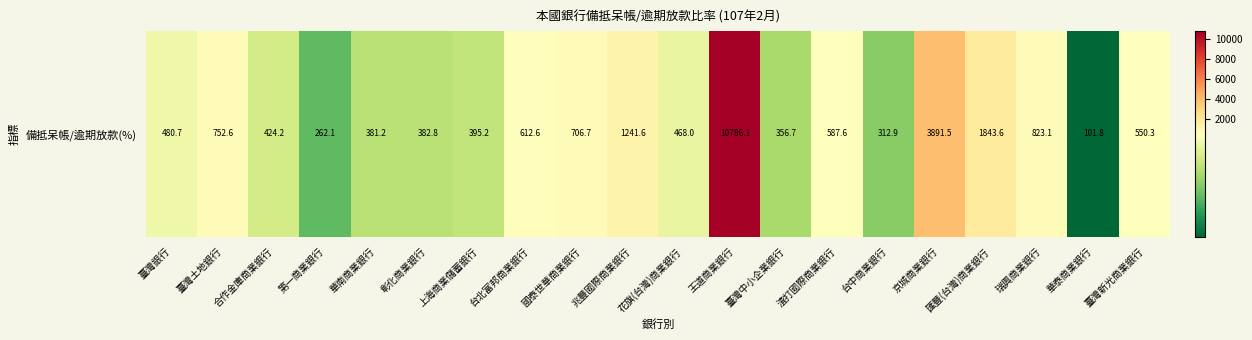

Where does the data first go above 550?

臺灣土地銀行